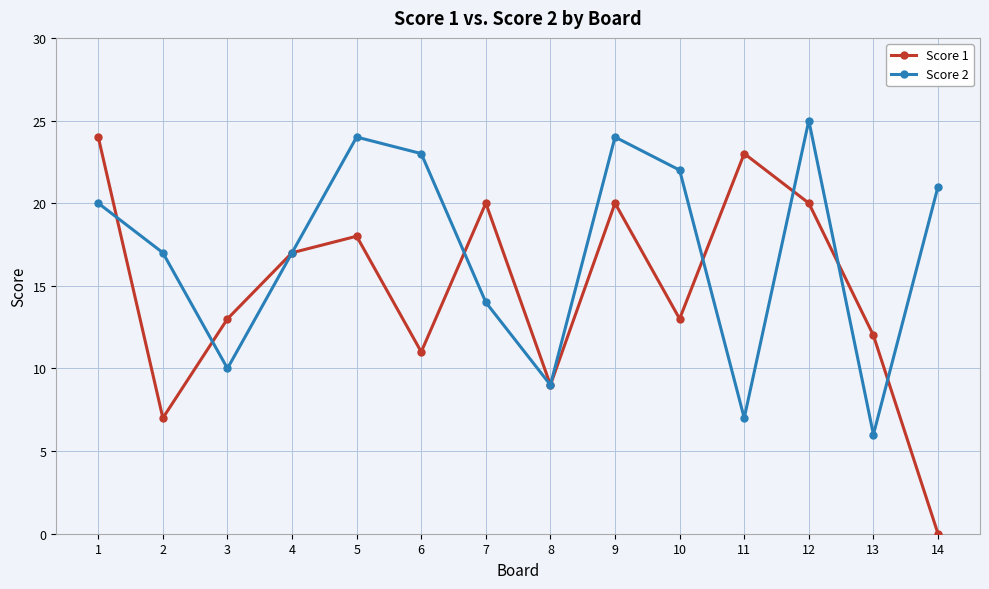

What is the difference between the maximum and minimum values in the Score 2 series?

19